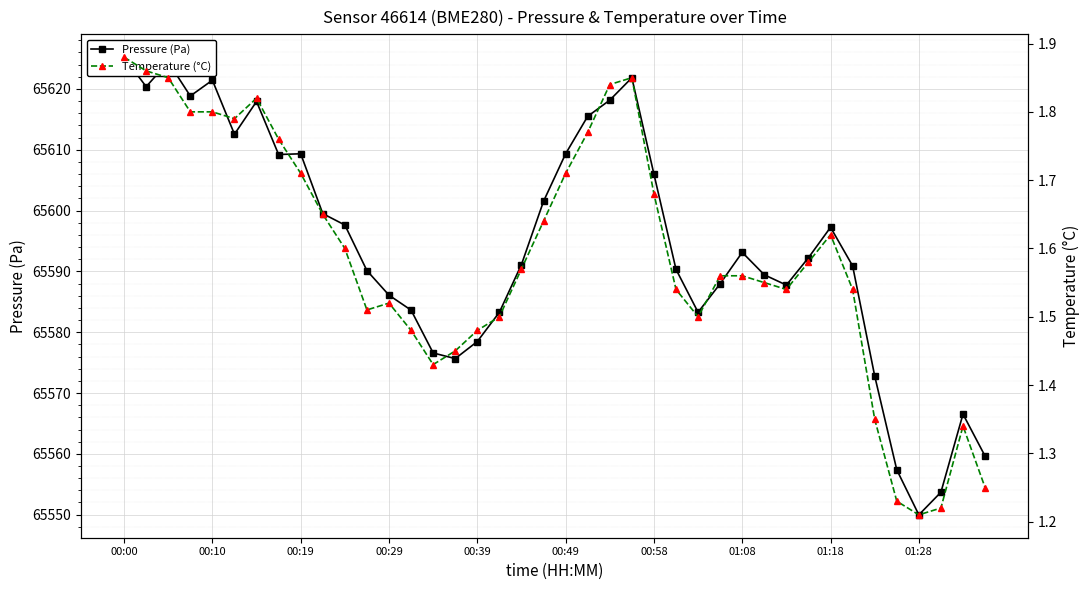

Which series has the widest spread of values?

Pressure (Pa)